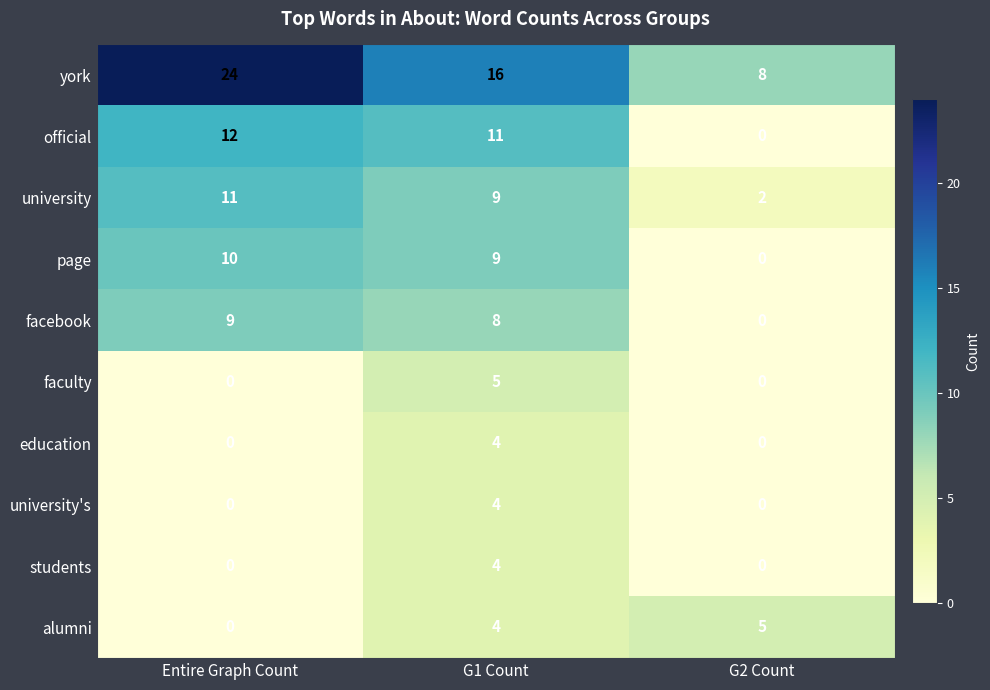

Between G1 Count and G2 Count, which series saw the biggest shift?

official